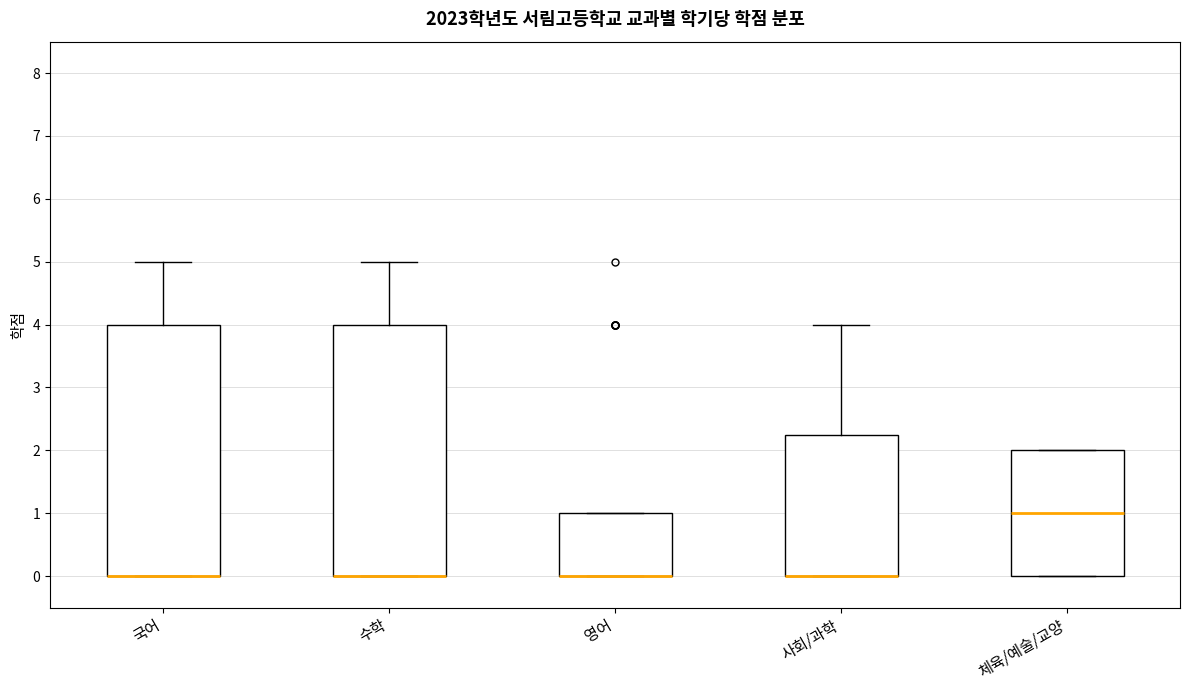

Reading left to right, transcribe this box plot: for each box, give where its median line is, the range the box spans, and where its two whiskers end, as read against the y-axis. The values are not printed on the chart, so give them approximately, as read against the axis.

국어: median 0.0 (drawn on the box's lower edge), box 0.0 to 4.0, whiskers 0.0 to 5.0
수학: median 0.0 (drawn on the box's lower edge), box 0.0 to 4.0, whiskers 0.0 to 5.0
영어: median 0.0 (drawn on the box's lower edge), box 0.0 to 1.0, whiskers 0.0 to 1.0
사회/과학: median 0.0 (drawn on the box's lower edge), box 0.0 to 2.3, whiskers 0.0 to 4.0
체육/예술/교양: median 1.0, box 0.0 to 2.0, whiskers 0.0 to 2.0